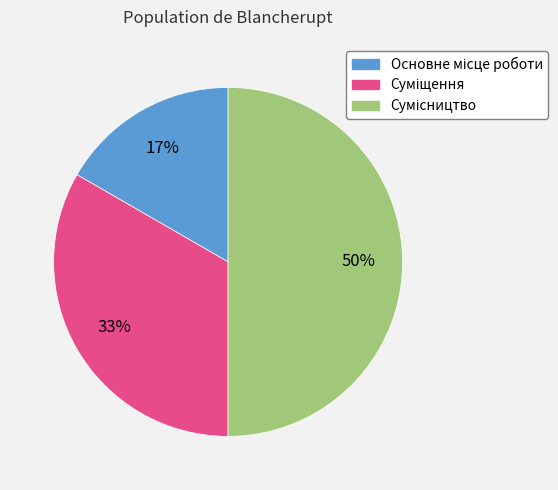

To the nearest percent, what is the difference between the largest and smallest slice percentages?

33%